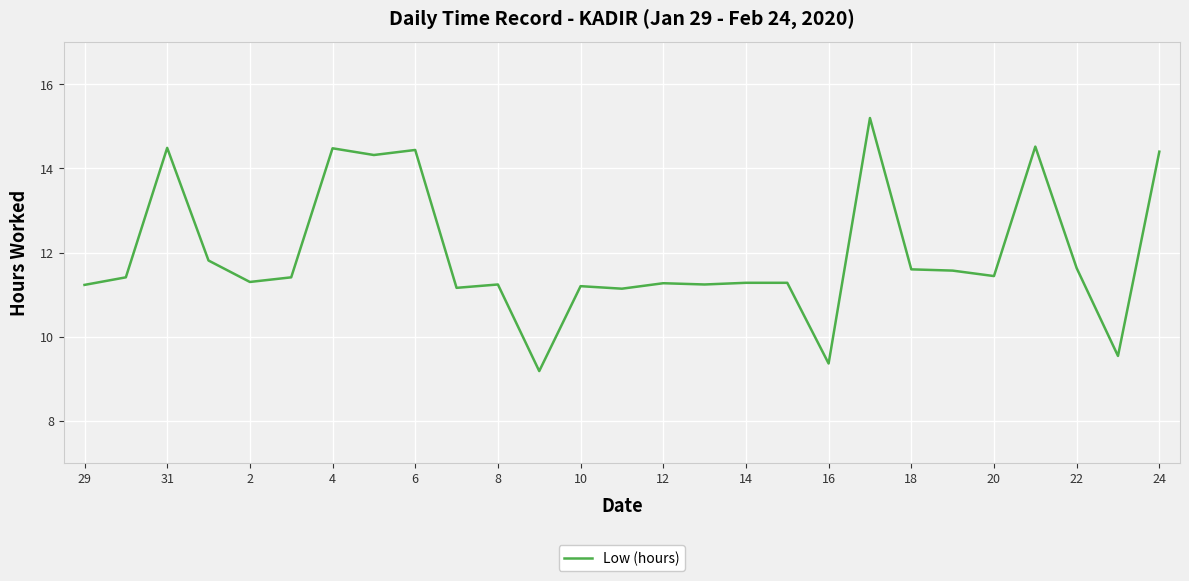

What is the maximum value shown in the chart?

15.2